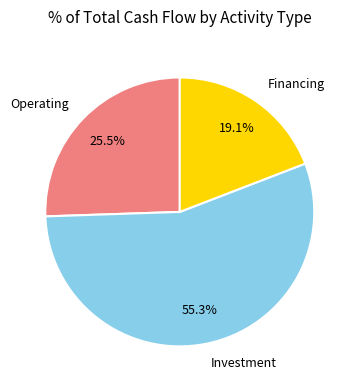

Does any single category account for the majority?

Yes